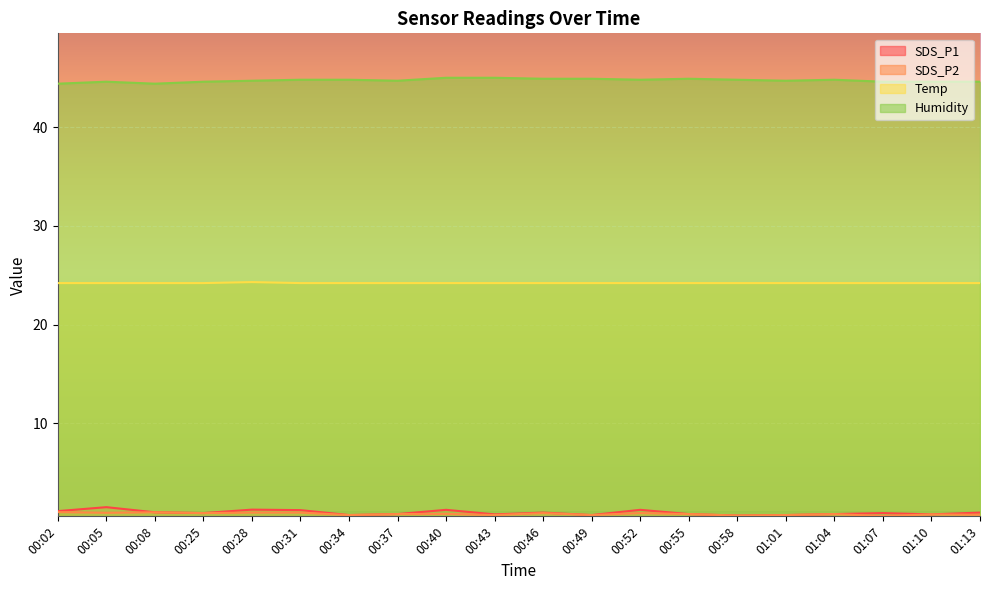

At which label is Temp closest to 24?

00:02